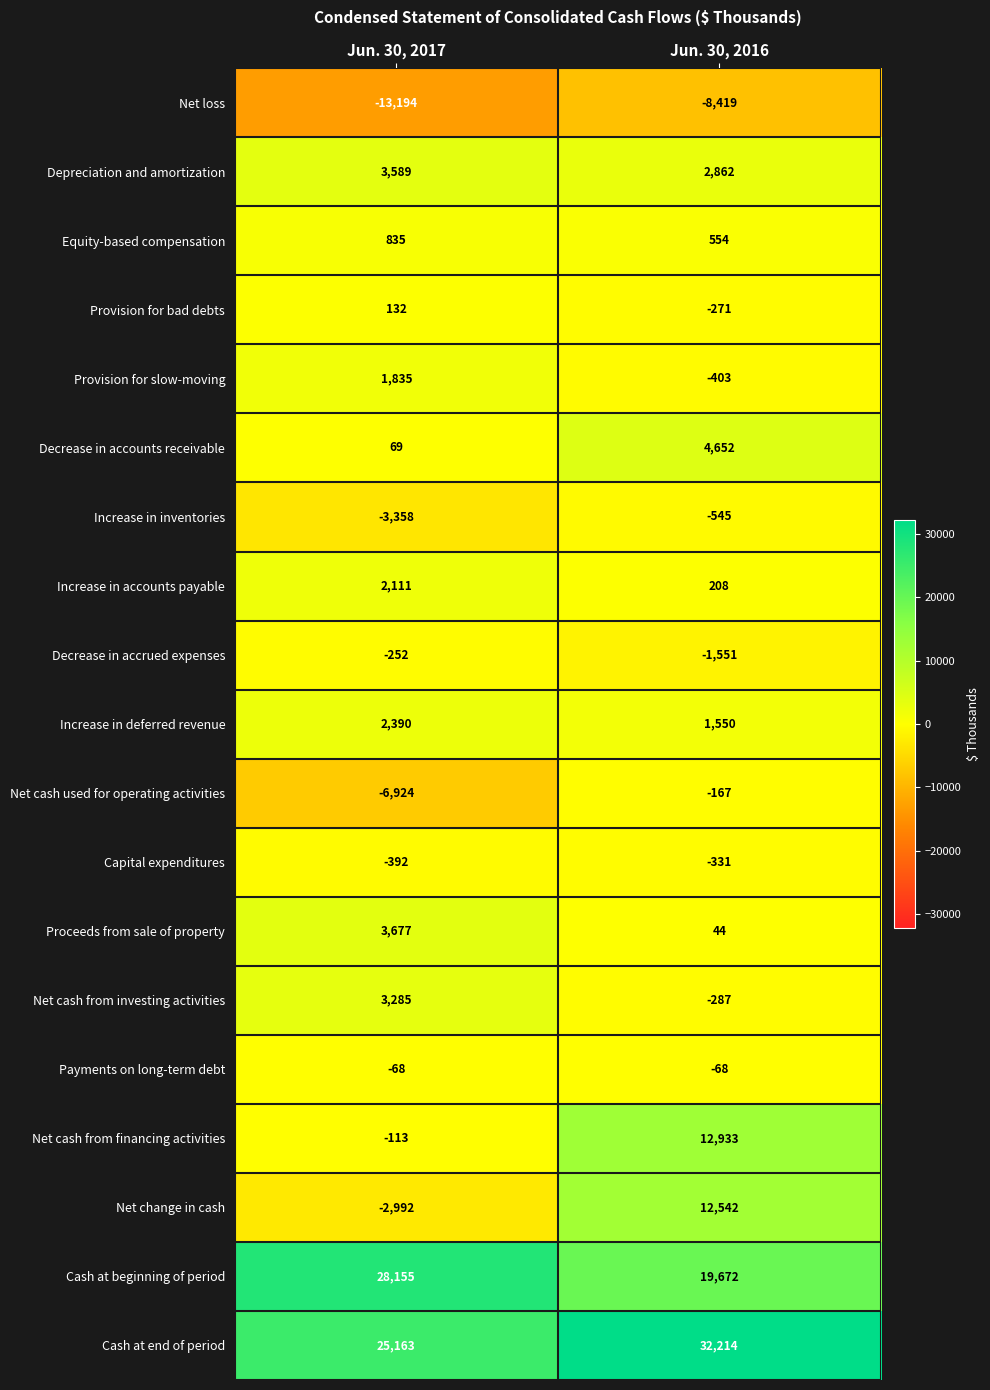

What is the total value across all series at Jun. 30, 2017?

43948